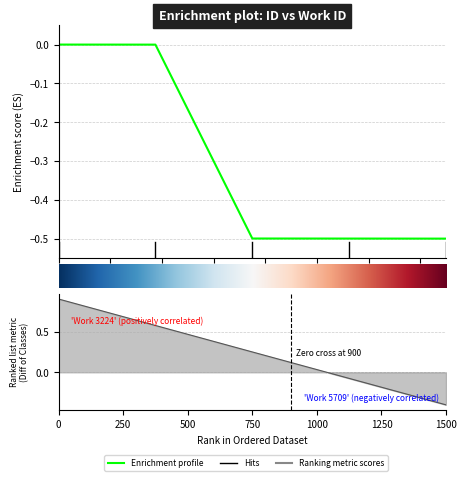

True or false: the data has more than 2 interior local peaks.

False